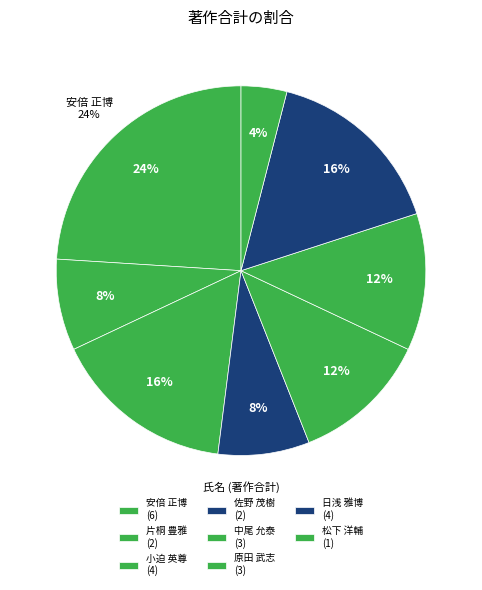

Which category has the biggest portion of the pie?

安倍 正博